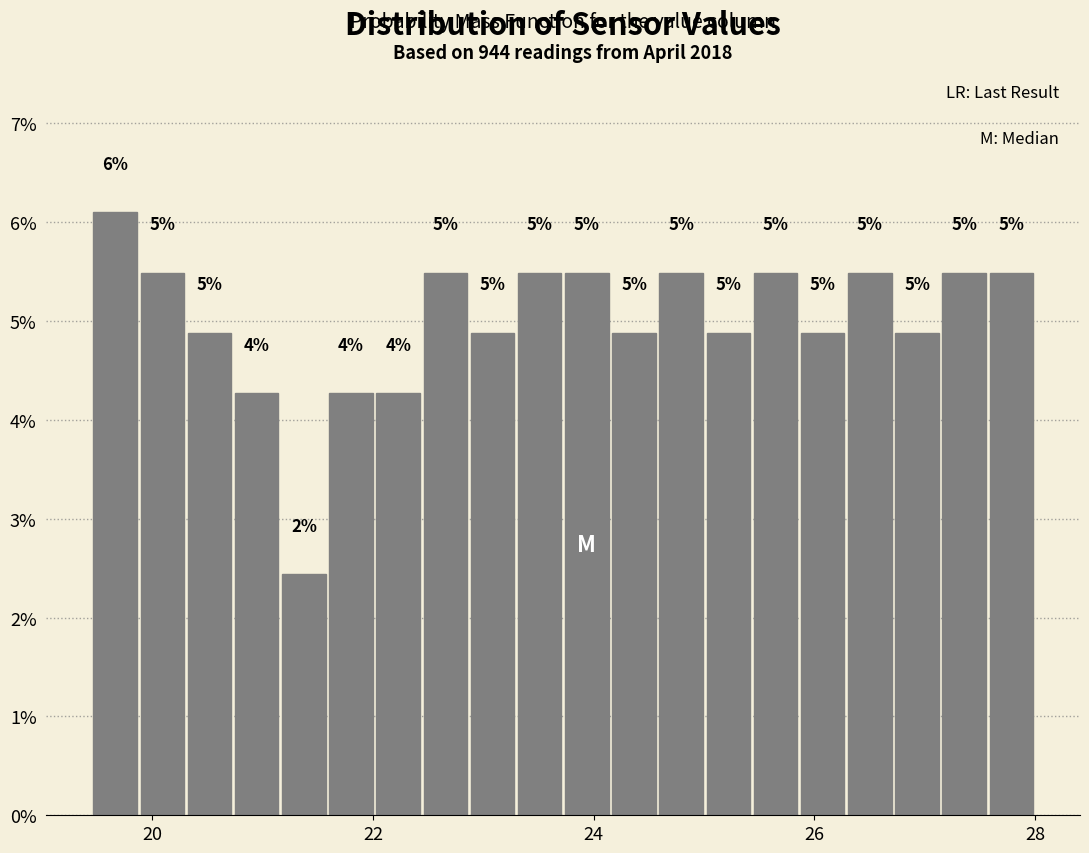

Read against the x-axis, roughly where is the centre of the tallest bar?

19.6